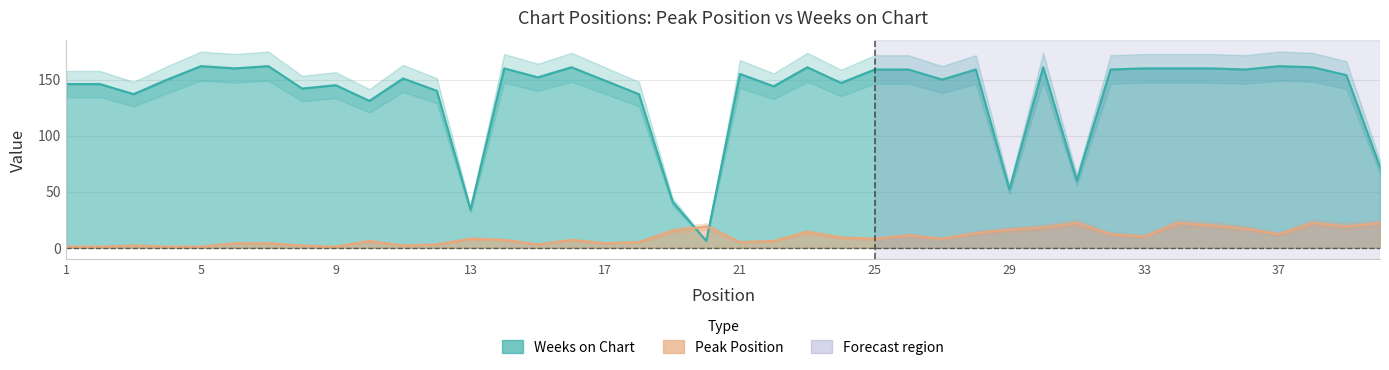

After their last crossing, which series has the higher values: peak_position or weeks_on_chart?

weeks_on_chart